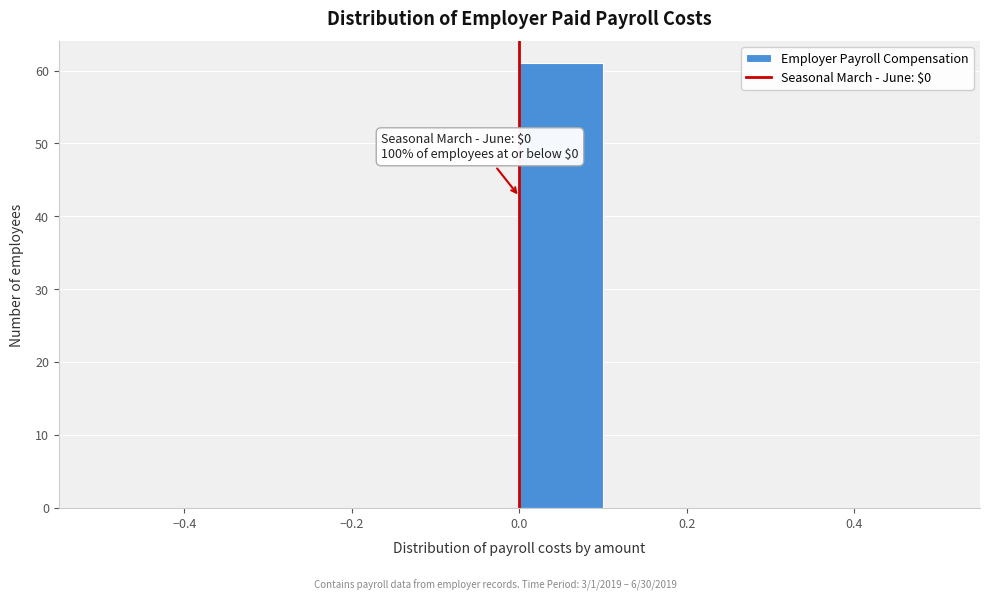

Over which range of the x-axis is the bar tallest?

0.0 to 0.1